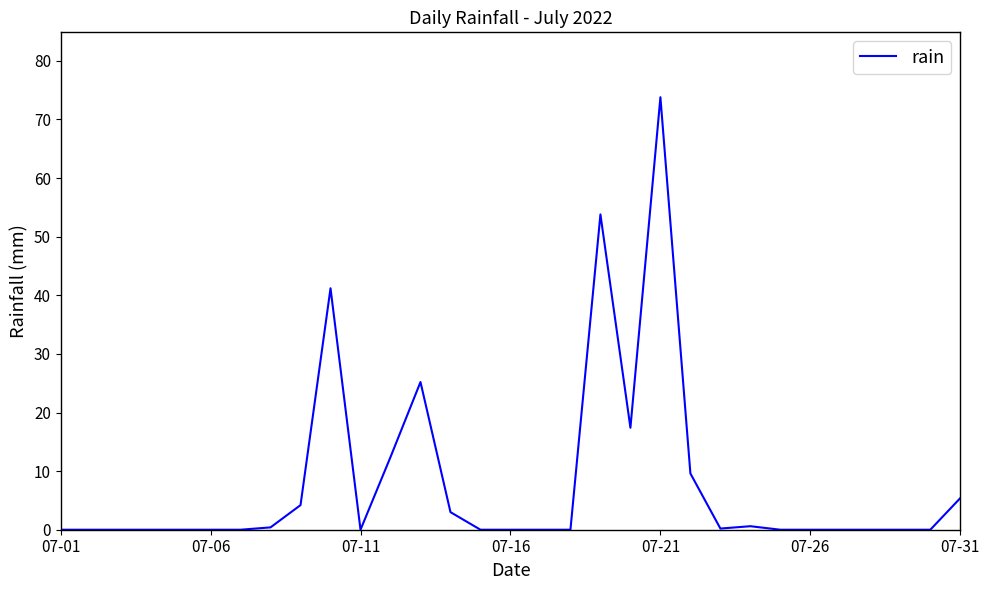

What is the difference between the maximum and minimum values?

73.8